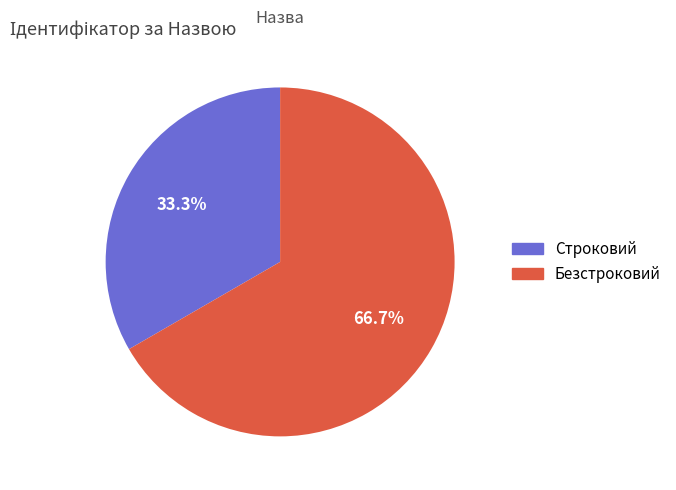

Between Строковий and Безстроковий, which is larger?

Безстроковий